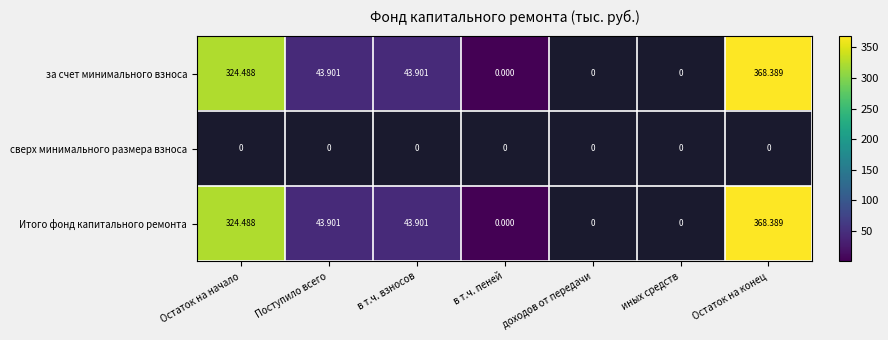

What is the maximum value shown in the chart?

368.4